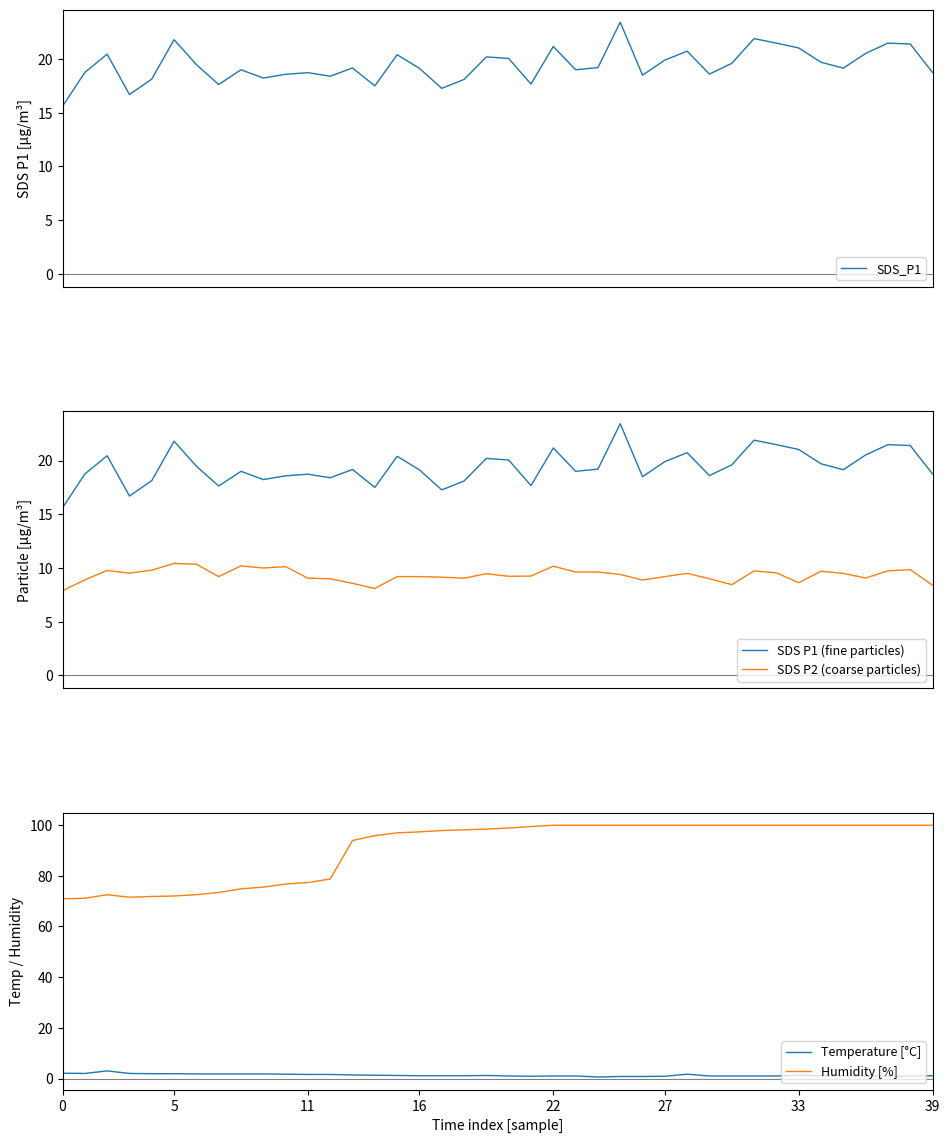

What is the value of the Temperature [°C] point at the 29th from the left?

1.7